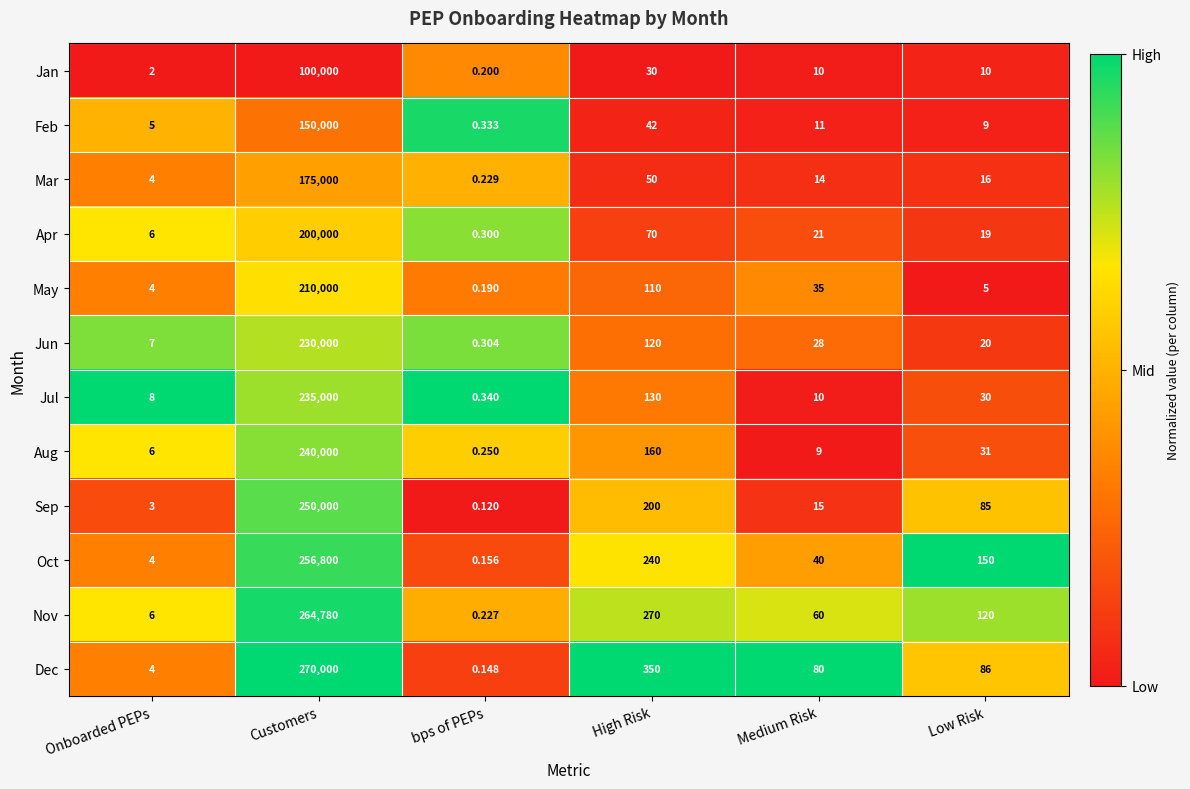

Where does the Nov series first go above 120?

Customers